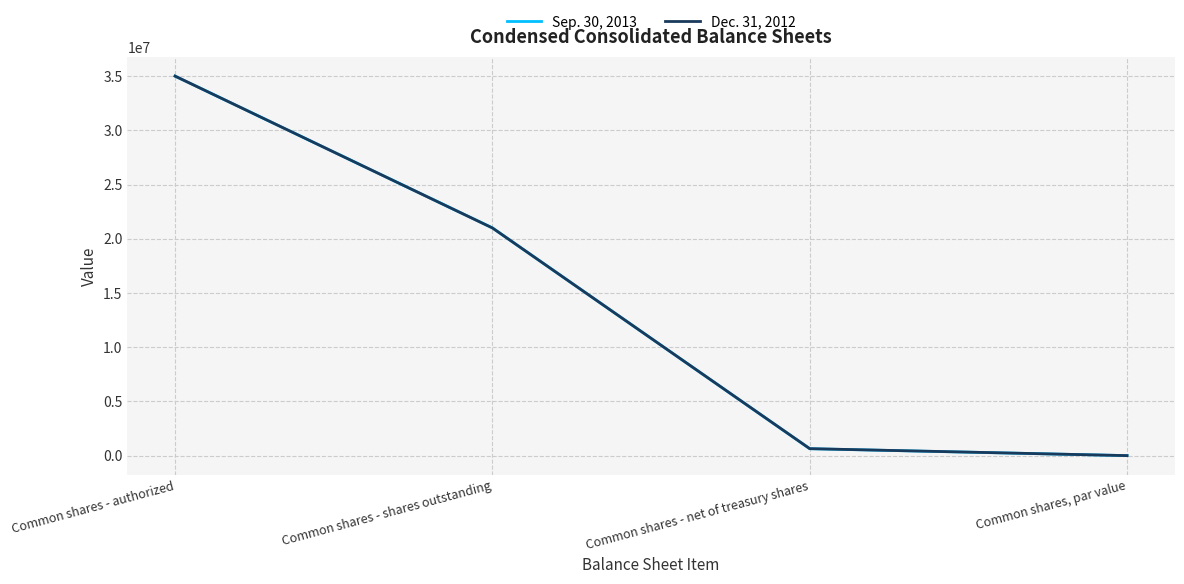

Rank the categories by Dec. 31, 2012 value from lowest to highest.

Common shares, par value, Common shares - net of treasury shares, Common shares - shares outstanding, Common shares - authorized